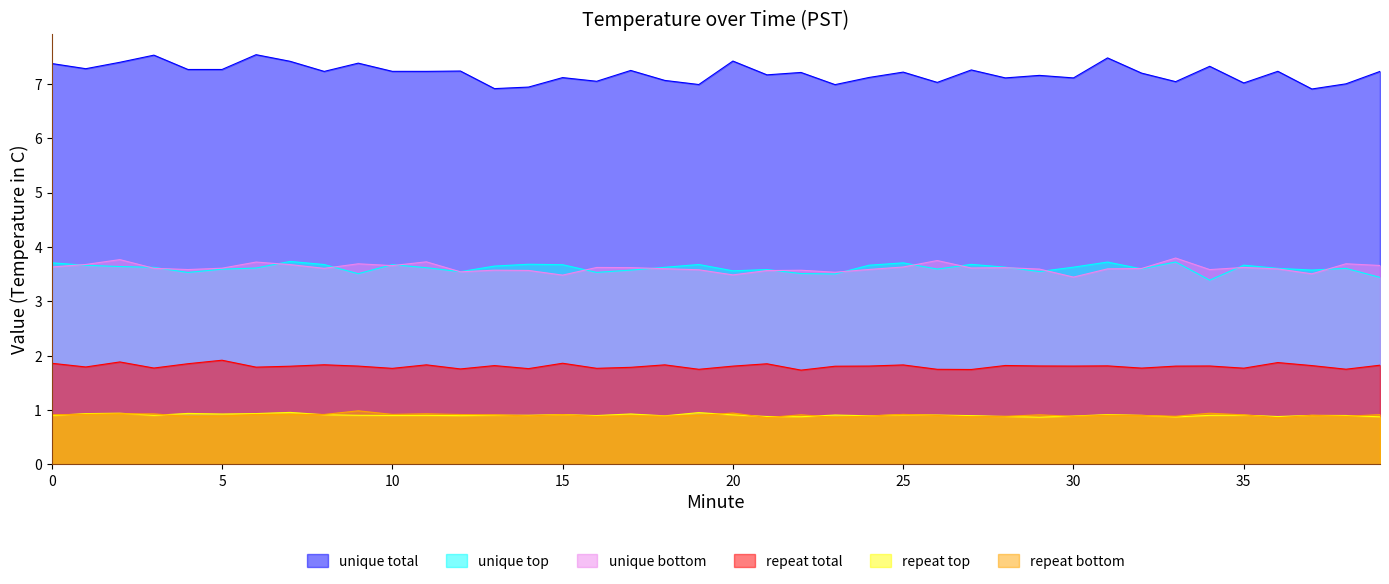

Which series has the largest range (max minus min)?

unique total